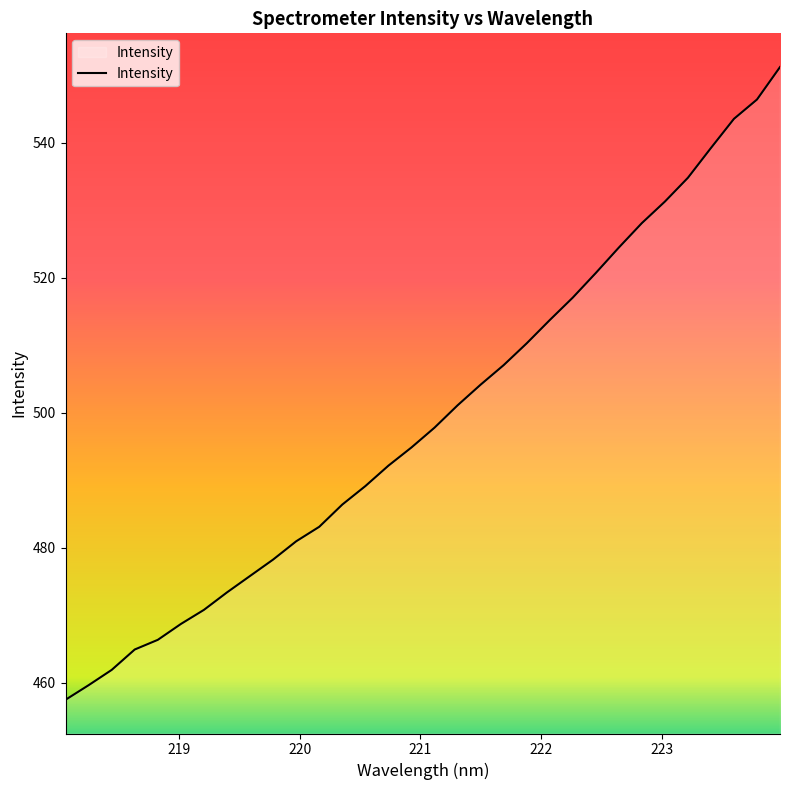

What is the difference between the maximum and minimum values?

93.8